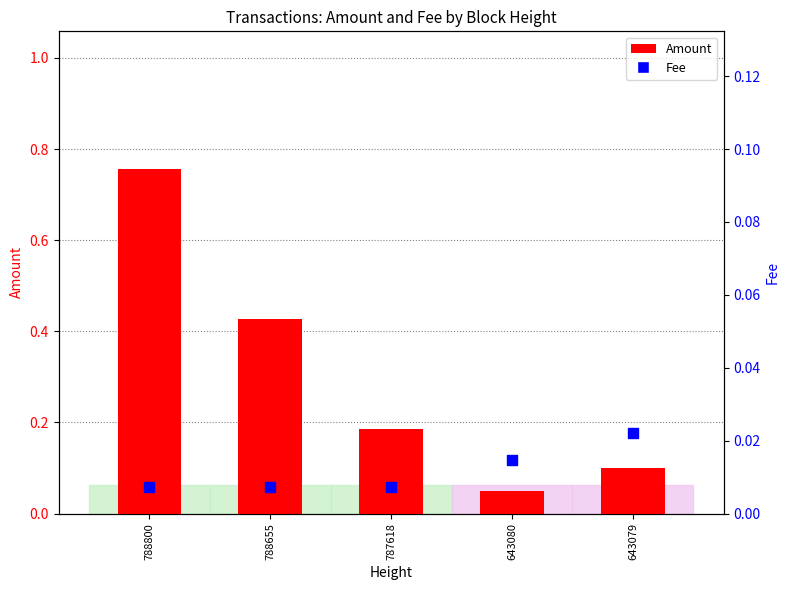

Which series has the largest Y range (max minus min)?

Amount